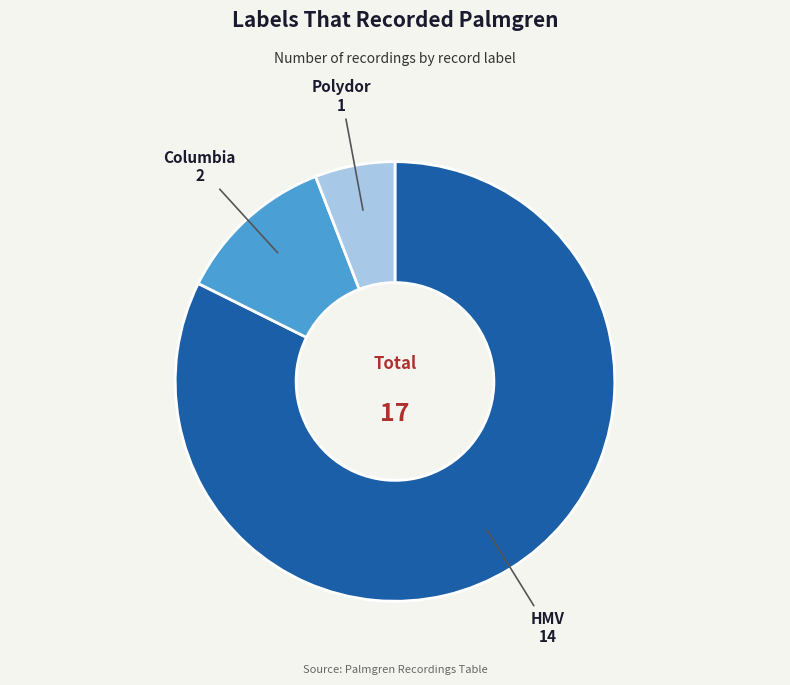

Is the sum of Columbia and HMV greater than half?

Yes